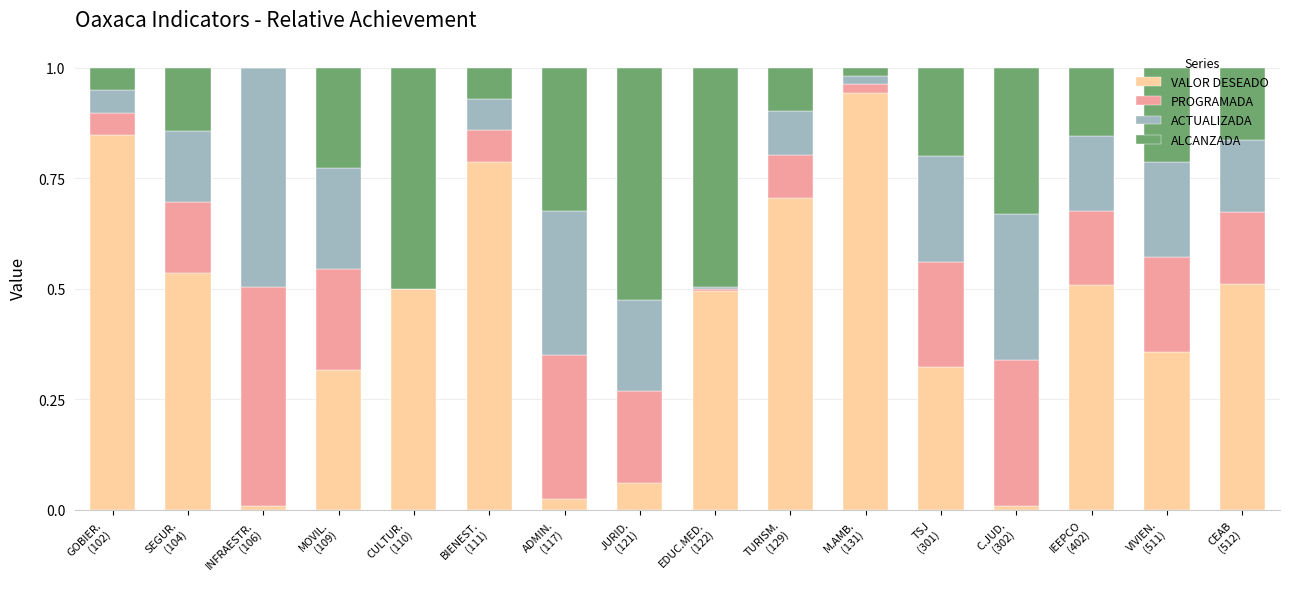

What value does the ALCANZADA series have at MOVIL.
(109)?

0.2